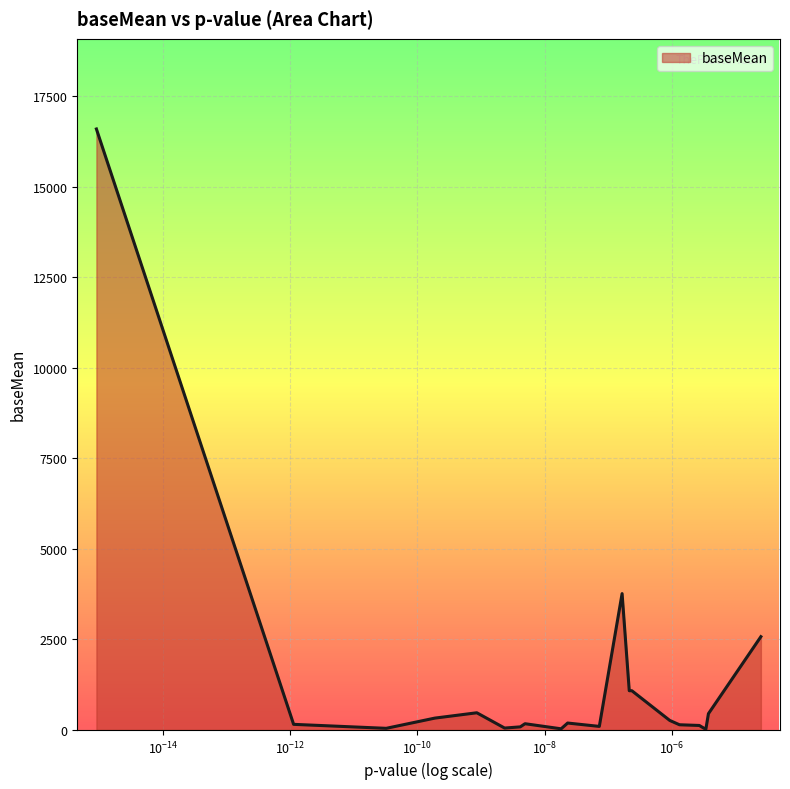

What is the difference between the maximum and minimum values?

16573.8